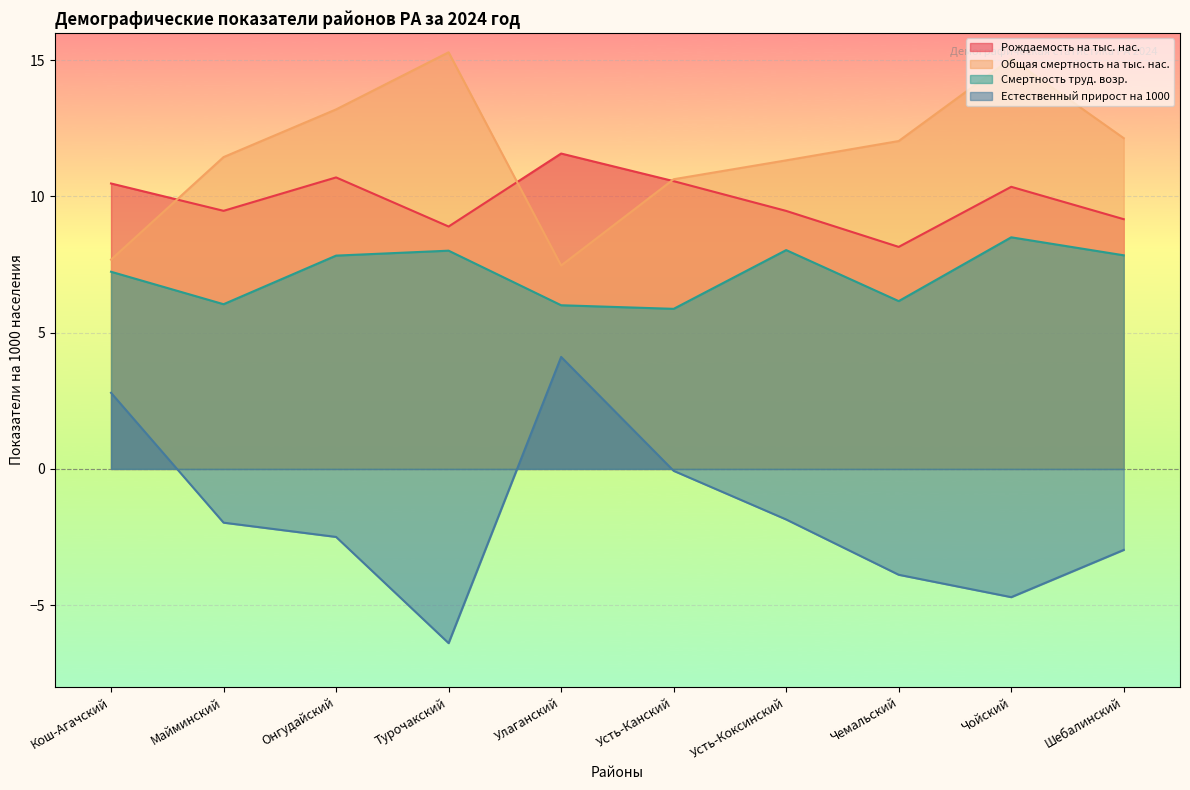

True or false: Рождаемость на тыс. нас. and Смертность труд. возр. cross at least once.

False